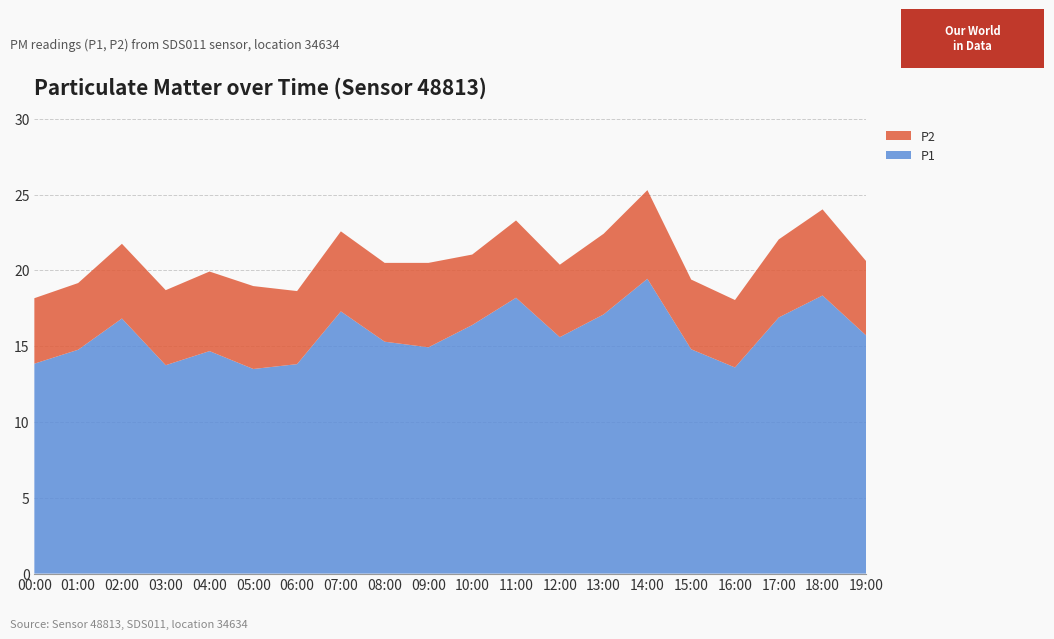

Reading left to right, what are all the values shown in this chart?

P1: 13.8	14.8	16.8	13.8	14.7	13.5	13.8	17.3	15.3	14.9	16.4	18.2	15.6	17.1	19.4	14.8	13.6	16.9	18.4	15.7
P2: 4.3	4.4	4.9	5.0	5.2	5.5	4.8	5.3	5.2	5.6	4.7	5.1	4.8	5.3	5.8	4.6	4.5	5.2	5.7	4.9